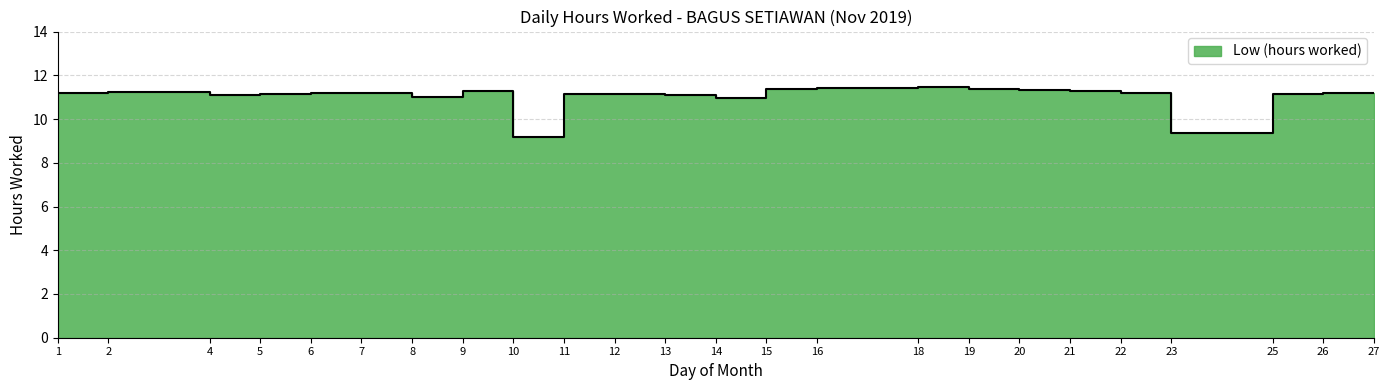

Reading left to right, extract all data points from this chart.

11.2	11.2	11.1	11.2	11.2	11.2	11.0	11.3	9.2	11.1	11.1	11.1	11.0	11.4	11.4	11.4	11.4	11.3	11.3	11.2	9.3	11.1	11.2	11.2